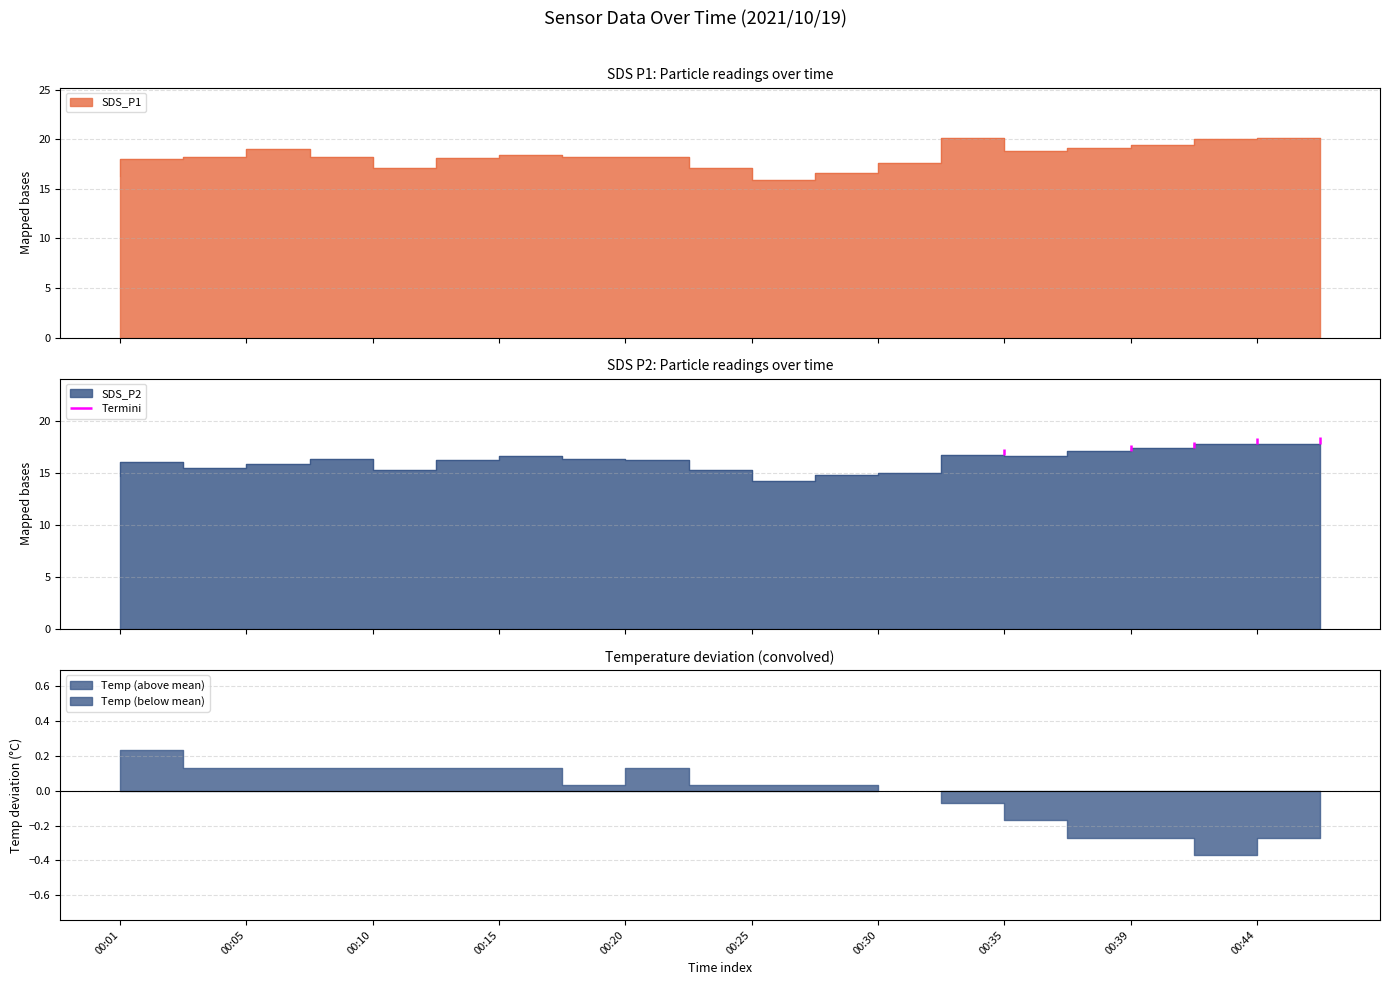

What is the total value across all series at 00:42?

36.8